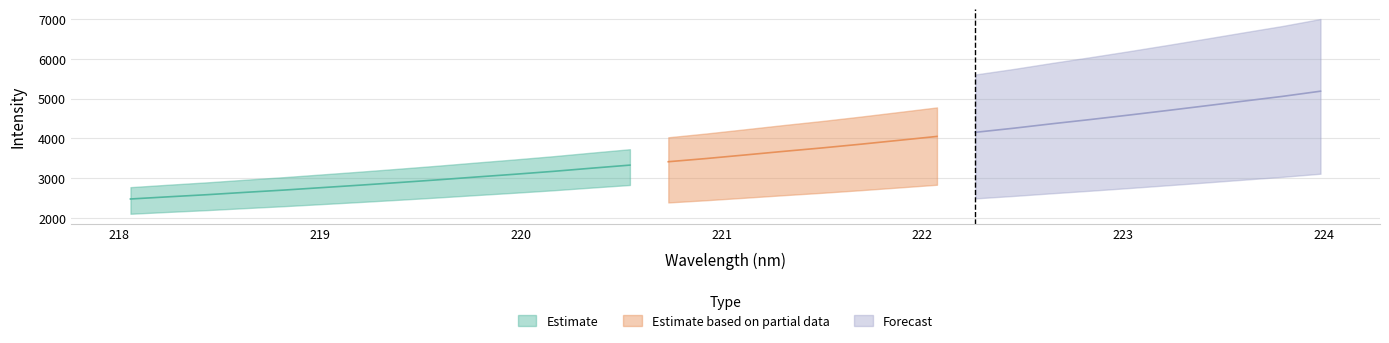

How many data points in Estimate based on partial data are above 3582?

16